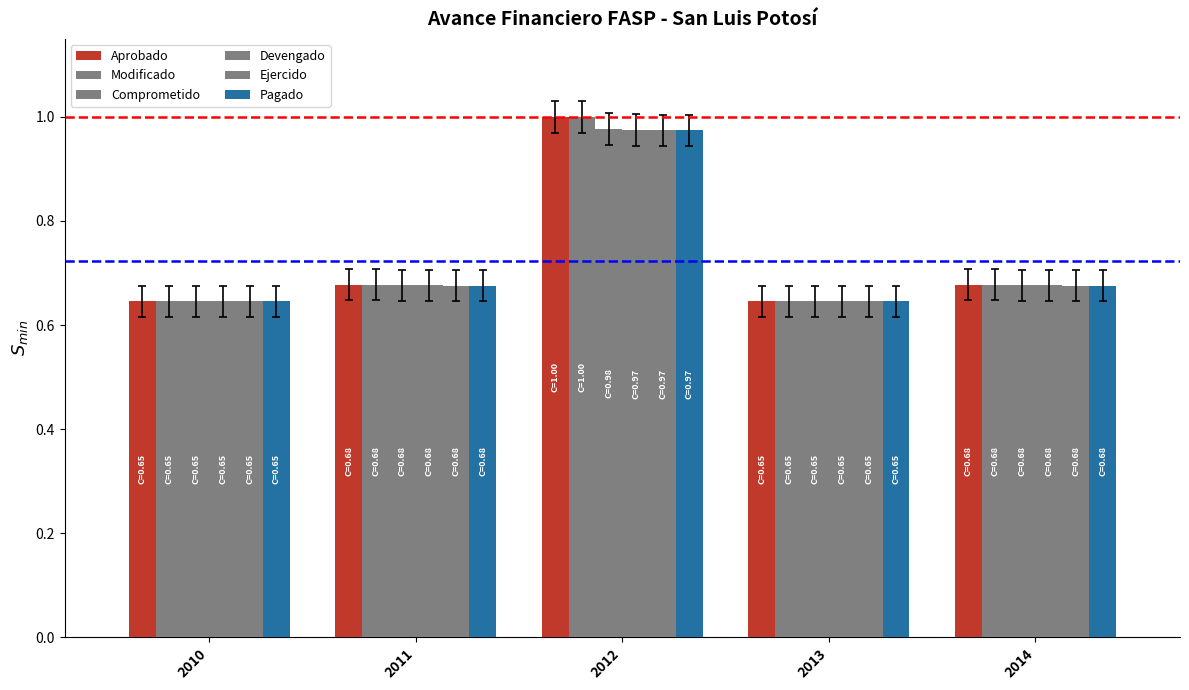

What is the highest value of the Comprometido series?

1.0